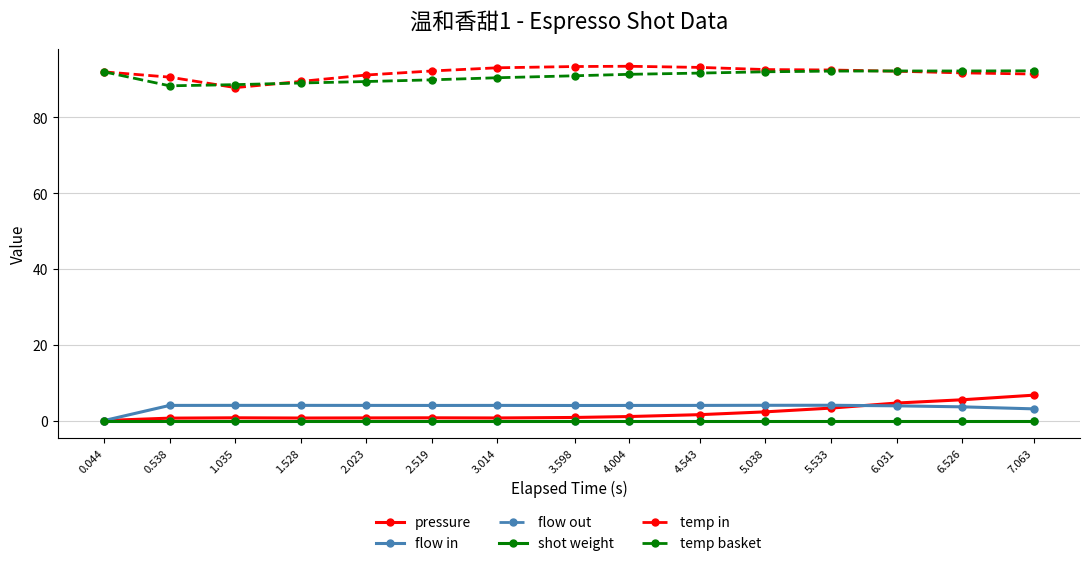

What is the total value across all series at 7.063?

193.5